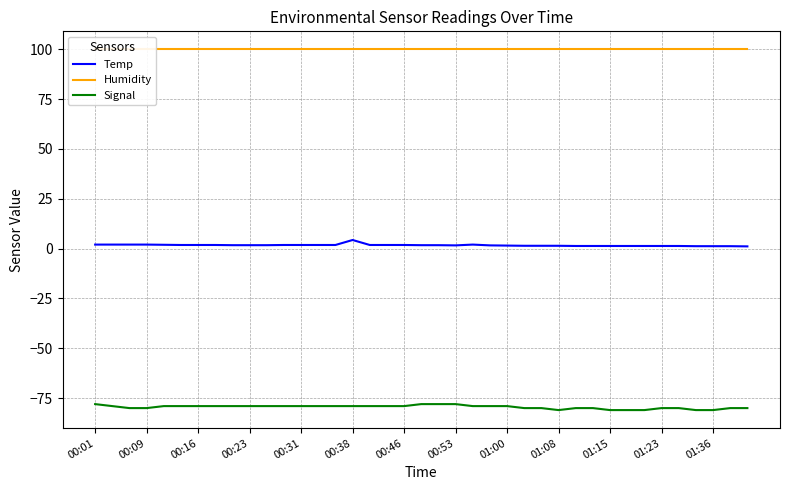

True or false: Humidity and Temp intersect in this chart.

False